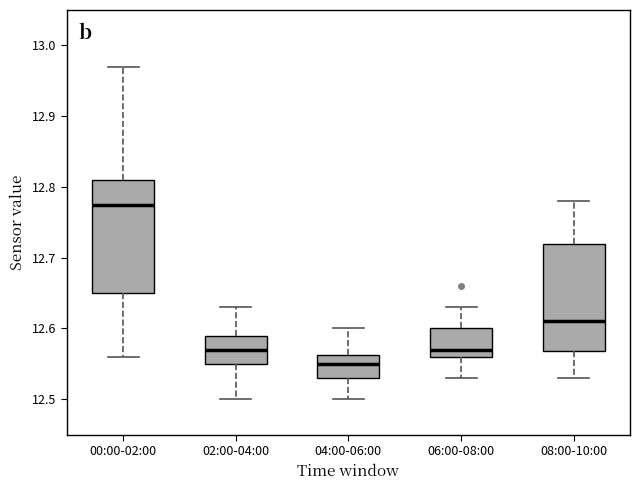

Where does the median line of the box for 04:00-06:00 sit on the y-axis? The values are not printed on the chart, so give them approximately, as read against the axis.

12.55